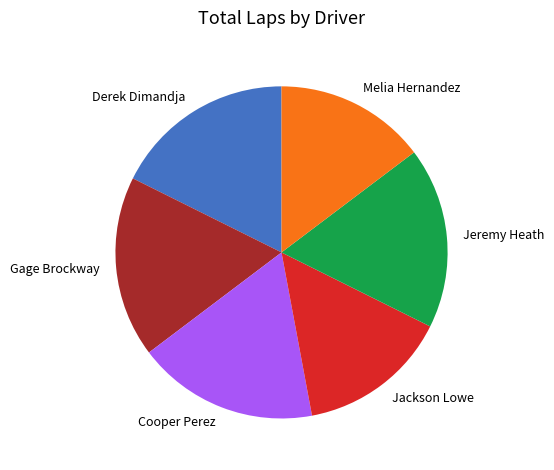

Is there any slice that represents more than half of the pie?

No